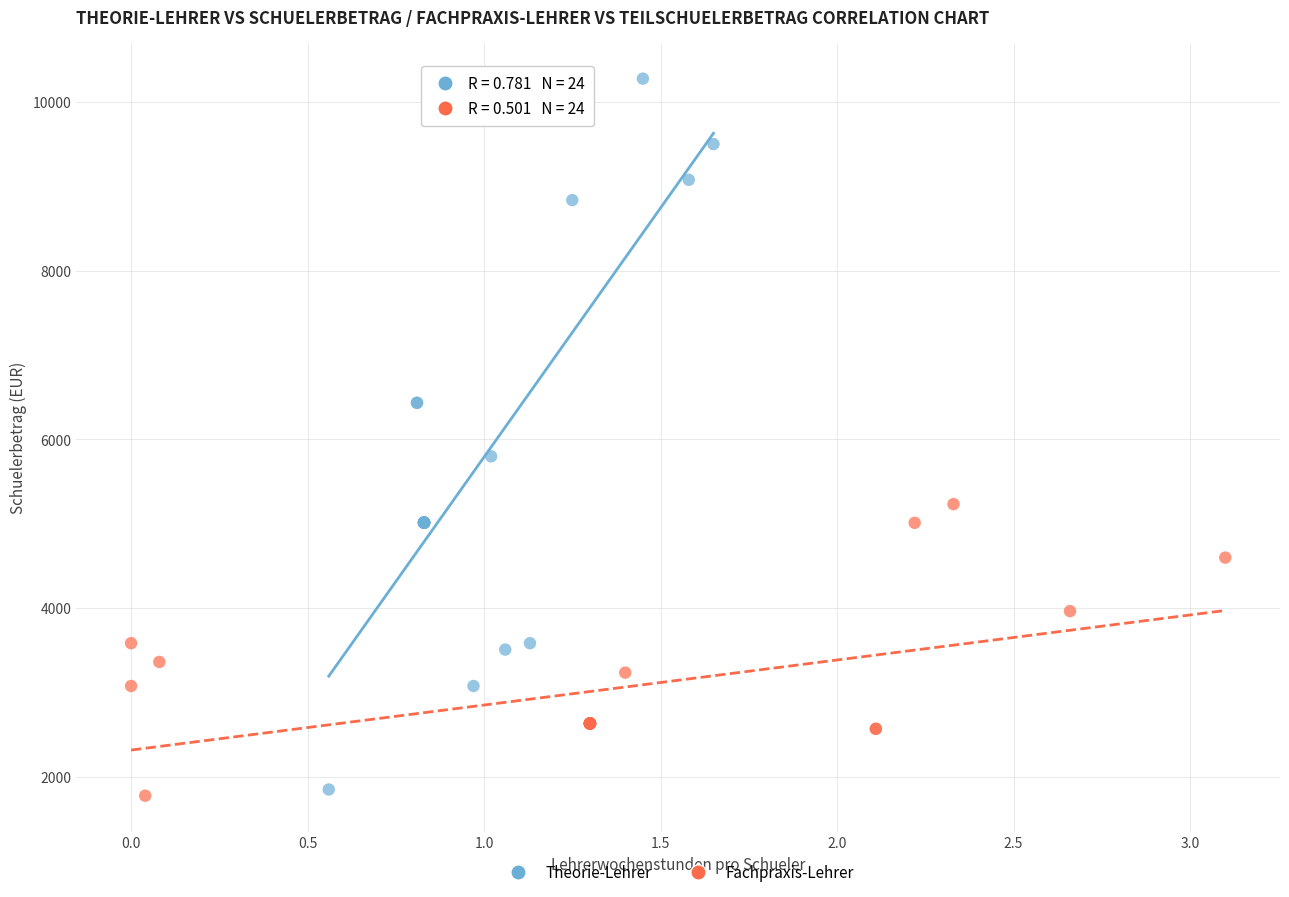

Which series contains the highest Y value?

Theorie-Lehrer